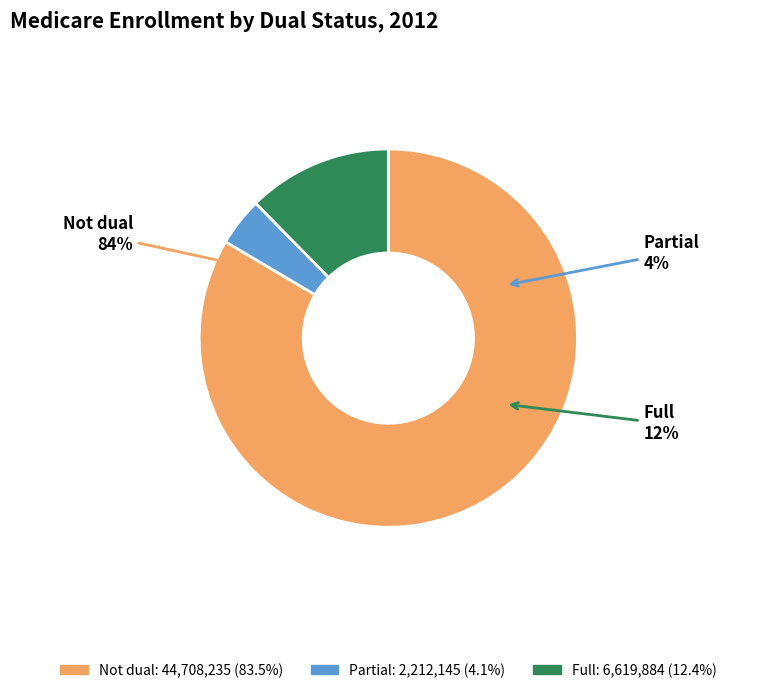

True or false: Full accounts for 12% of the total.

True